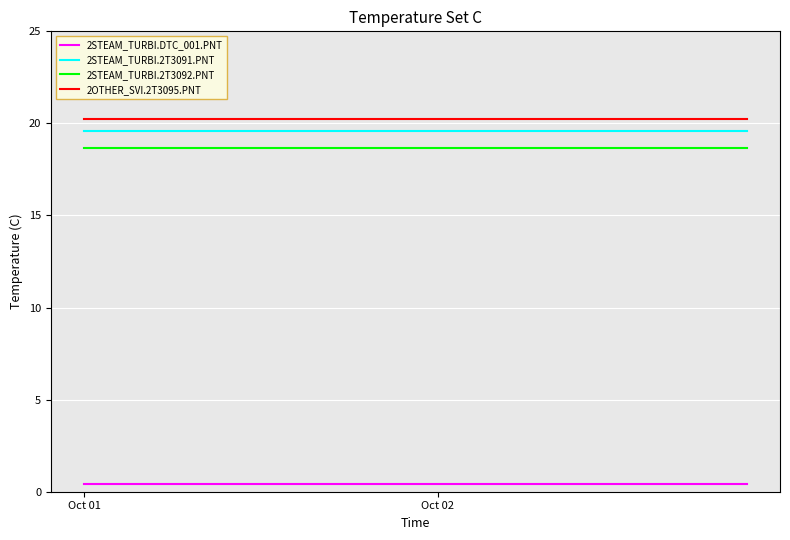

What is the maximum value shown in the chart?

20.3